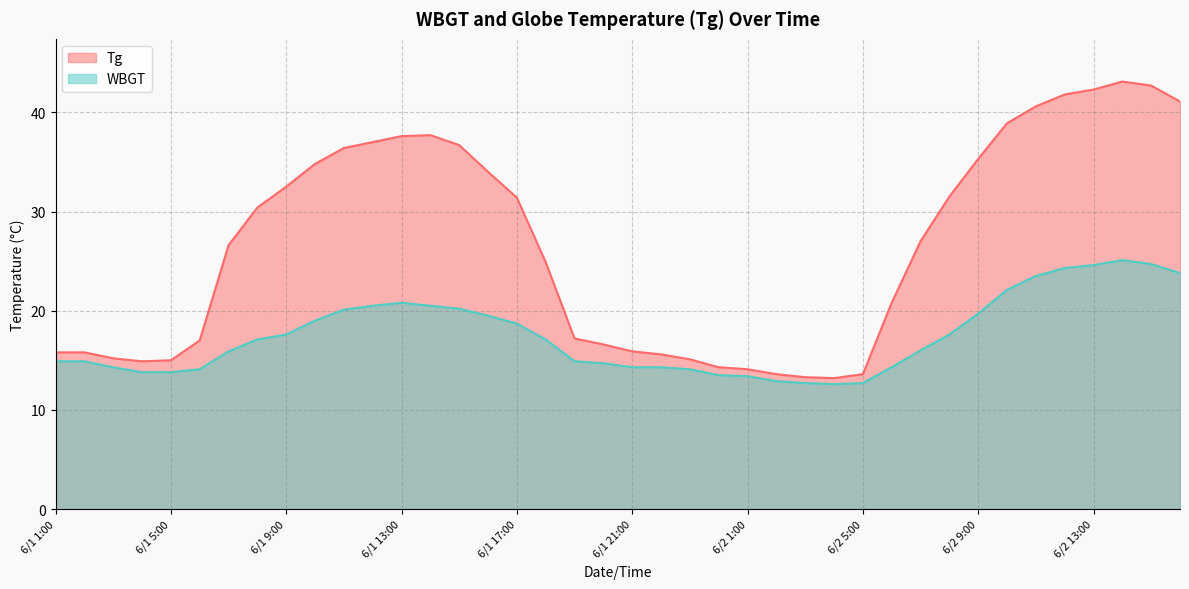

Which series has the largest range (max minus min)?

Tg